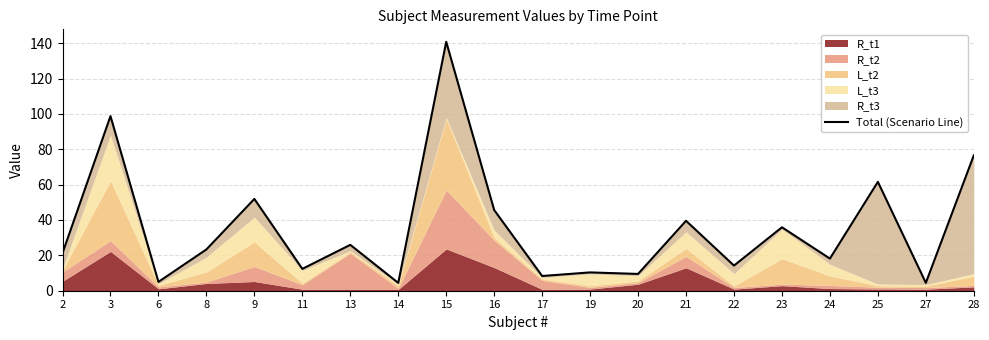

Which label corresponds to the largest value in the chart?

15